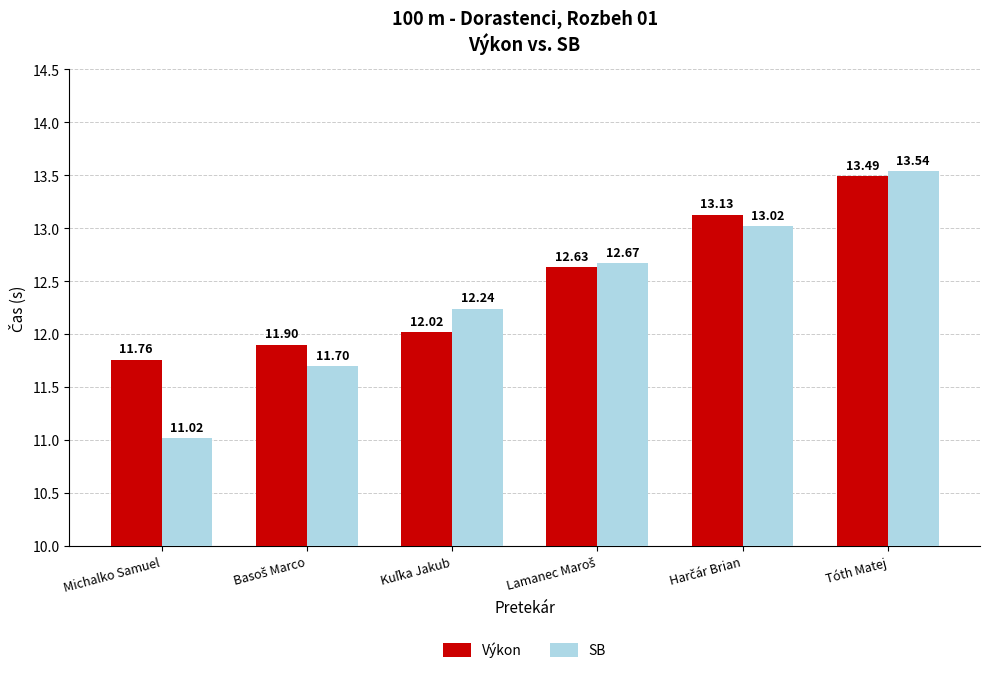

At how many categories does at least one series exceed 12?

4